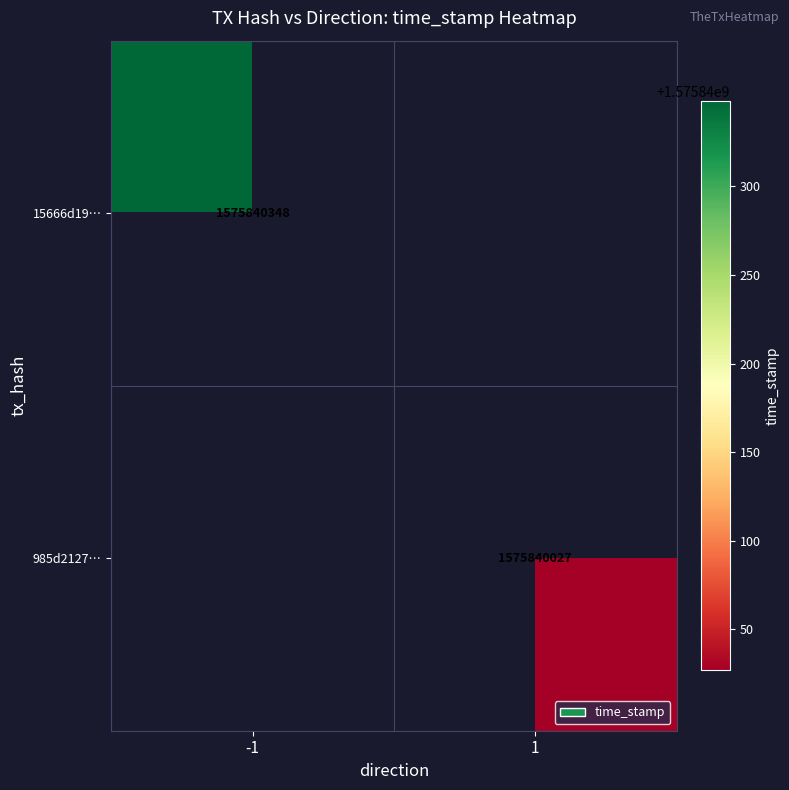

Which series has the widest spread of values?

15666d19883c398f034628d3cd5dff2e1cf996b